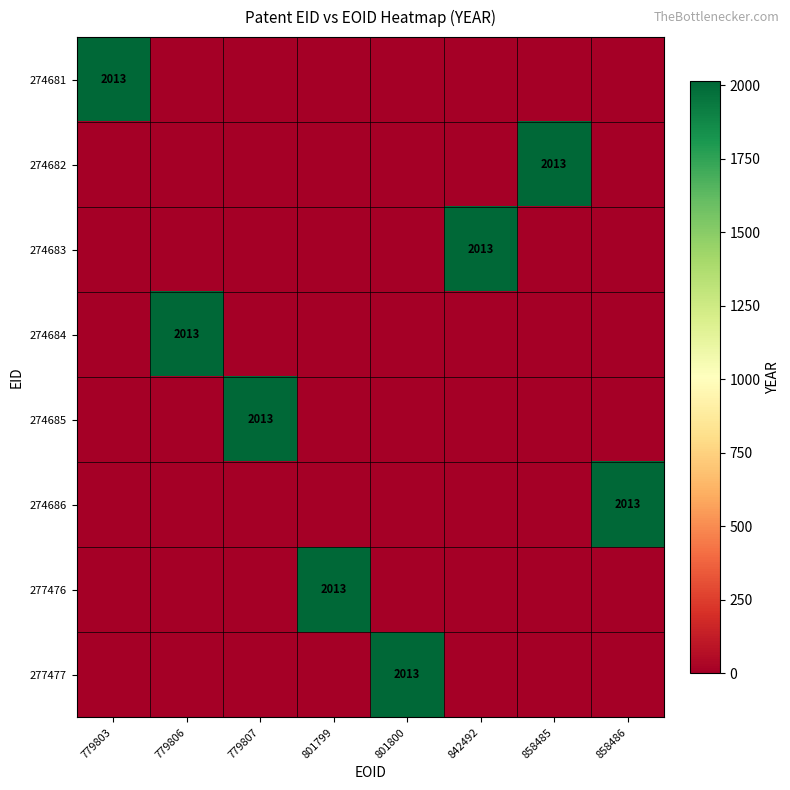

What is the difference between the highest and lowest values at 801799?

2013